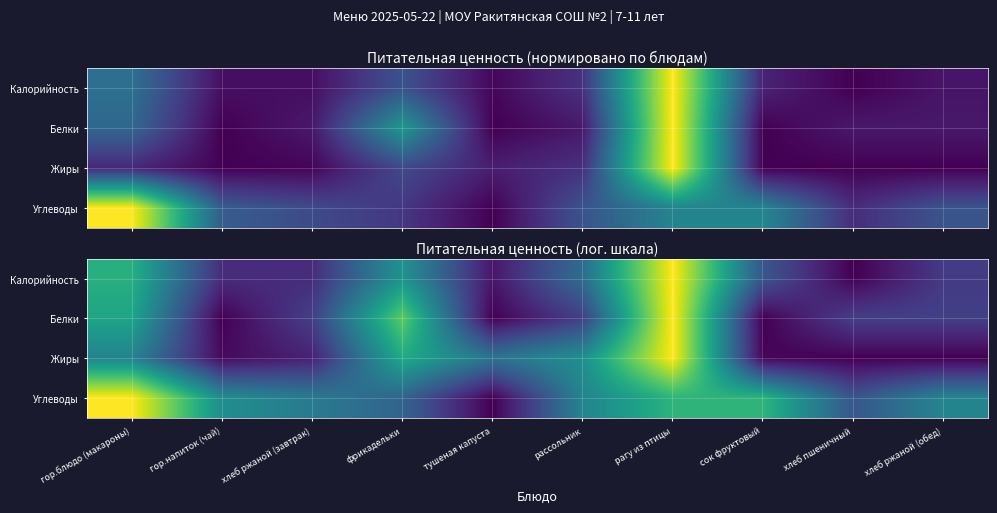

List the series in order of their peak value, lowest first.

Калорийность, Белки, Жиры, Углеводы